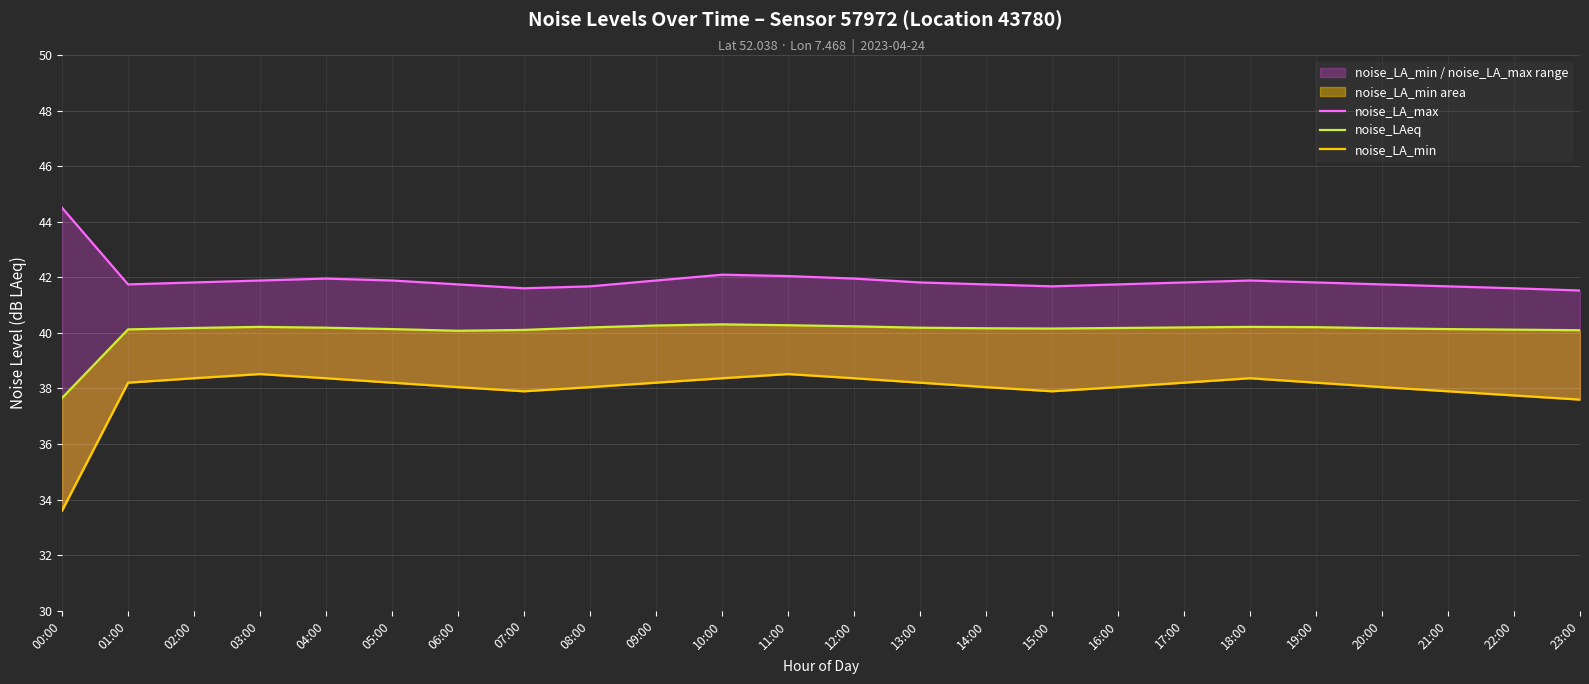

What is the total value across all series at 12:00?

120.6